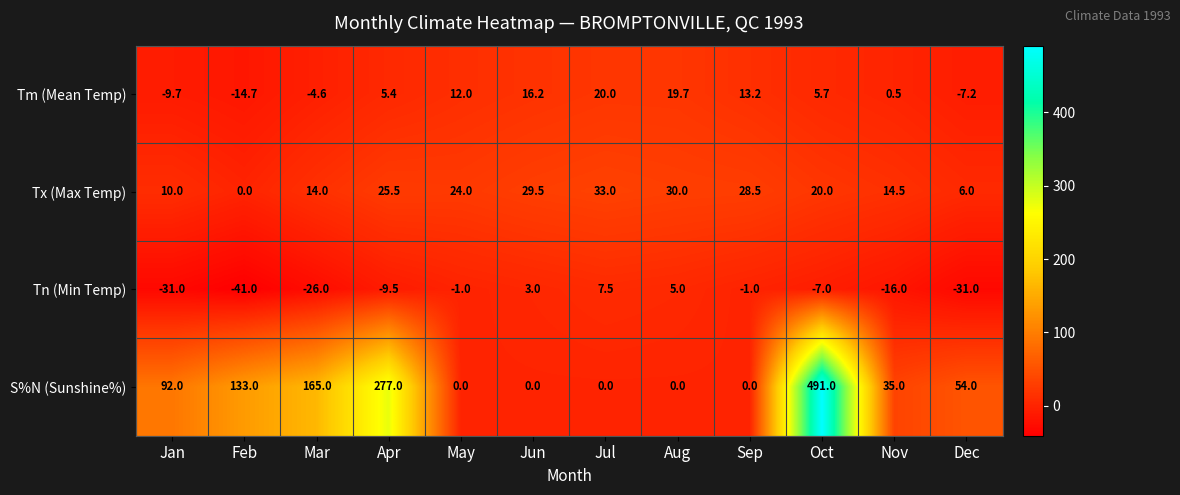

How many data points in Tn (Min Temp) are above -7?

5